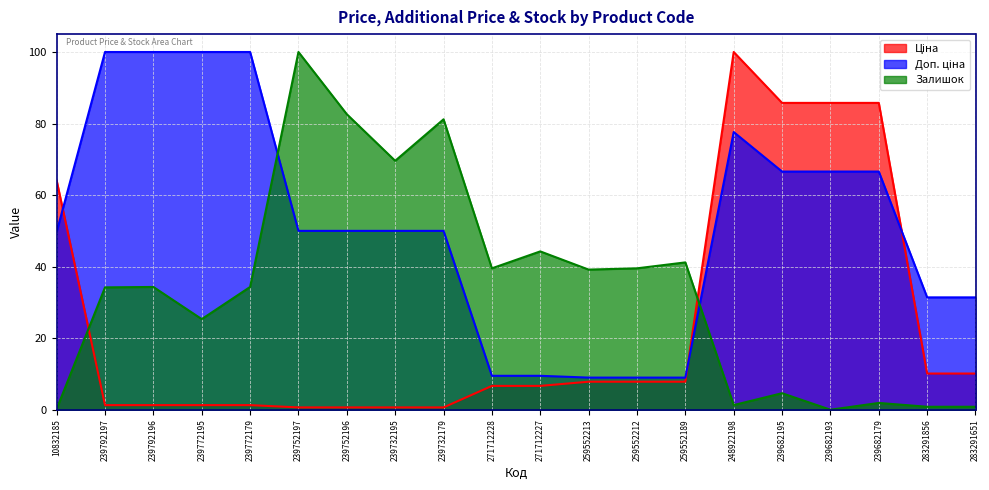

At which category does Залишок reach its first local peak?

239792196